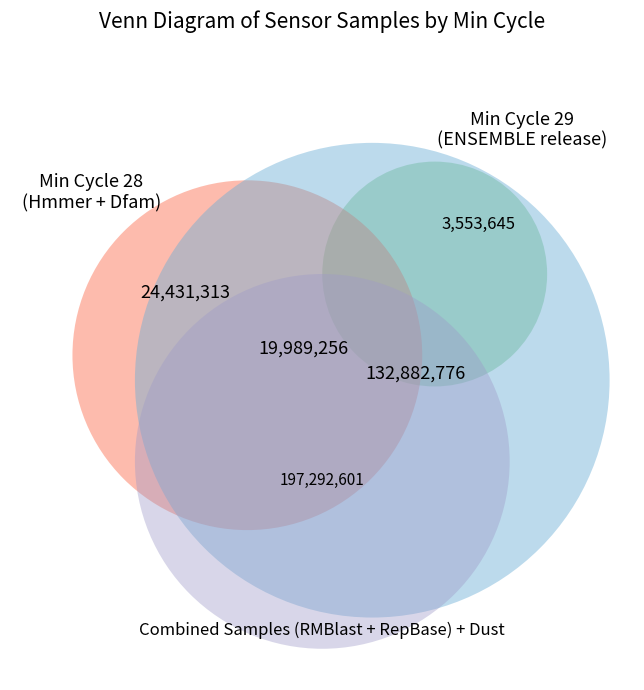

Approximately how many times larger is the value at 29 compared to 29?

1.0